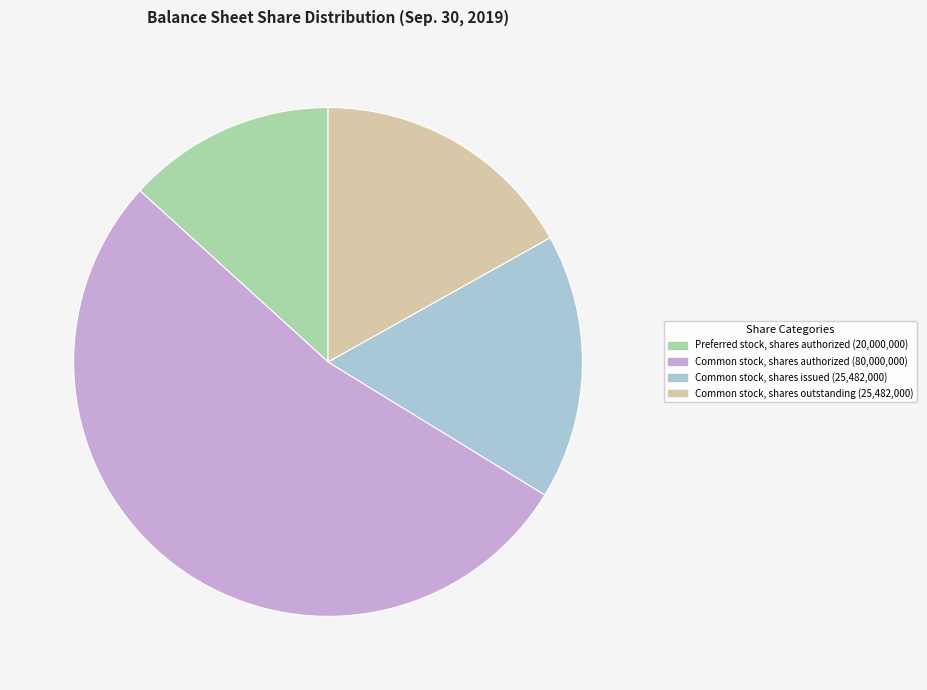

Is there any slice that represents more than half of the pie?

Yes